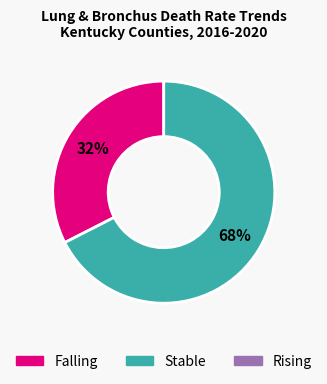

Is there a majority slice in this chart?

Yes